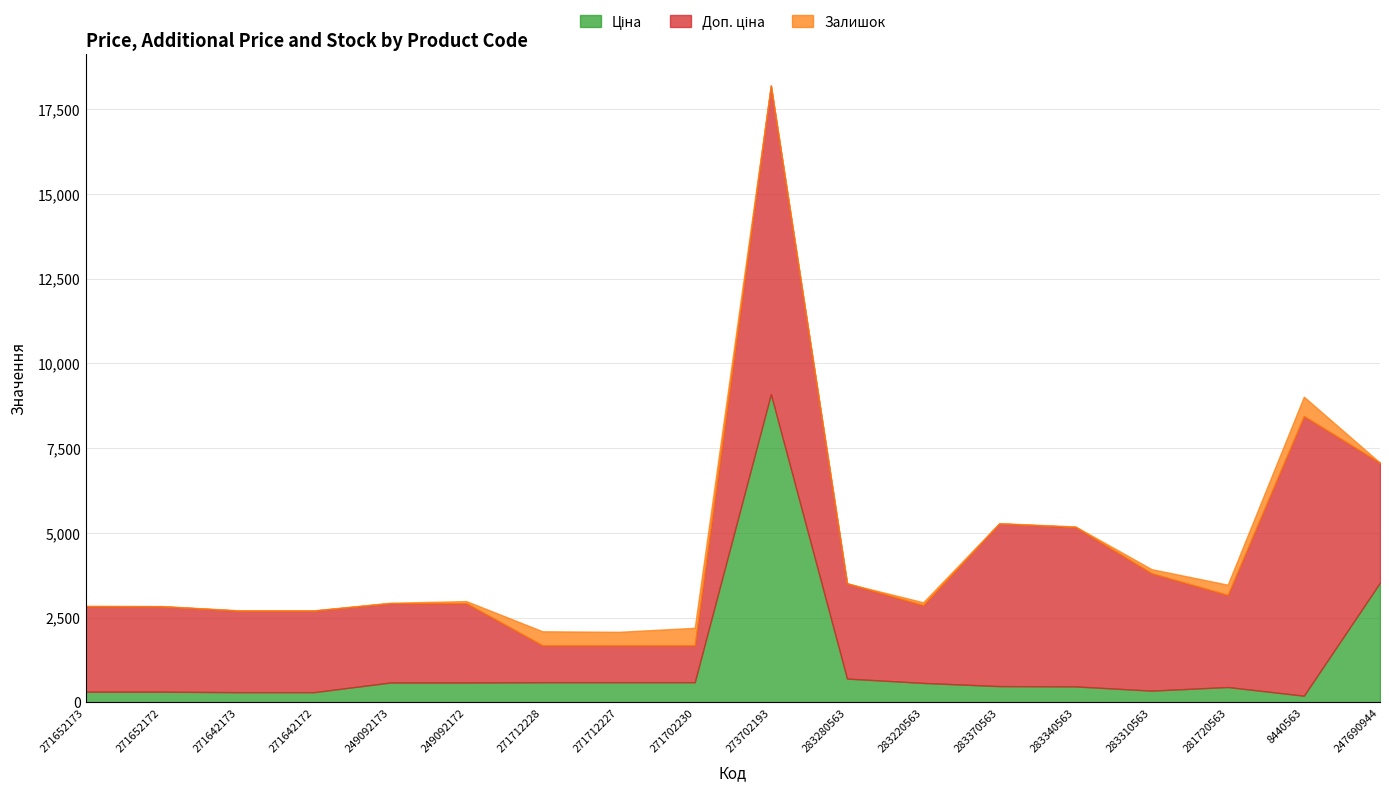

How many lines are shown in the chart?

3